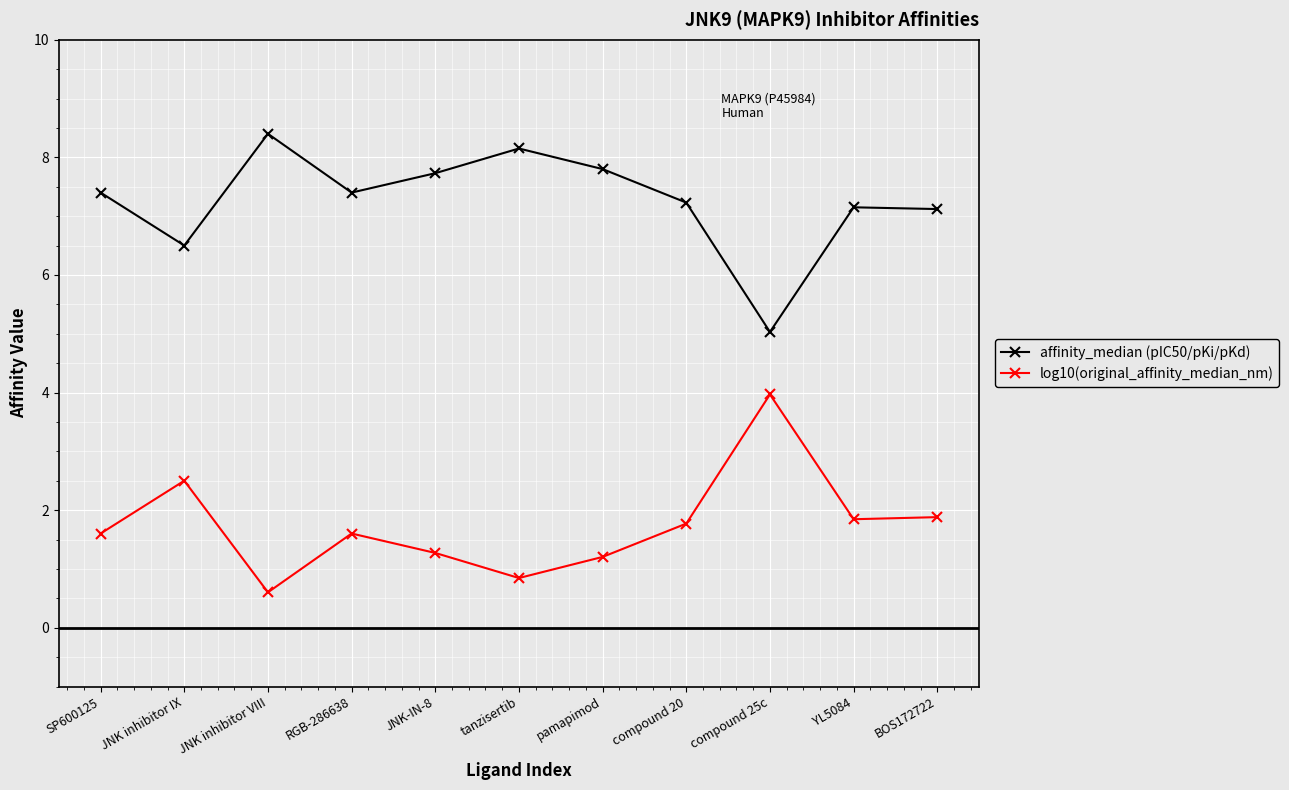

Which label corresponds to the largest value in the chart?

JNK inhibitor VIII